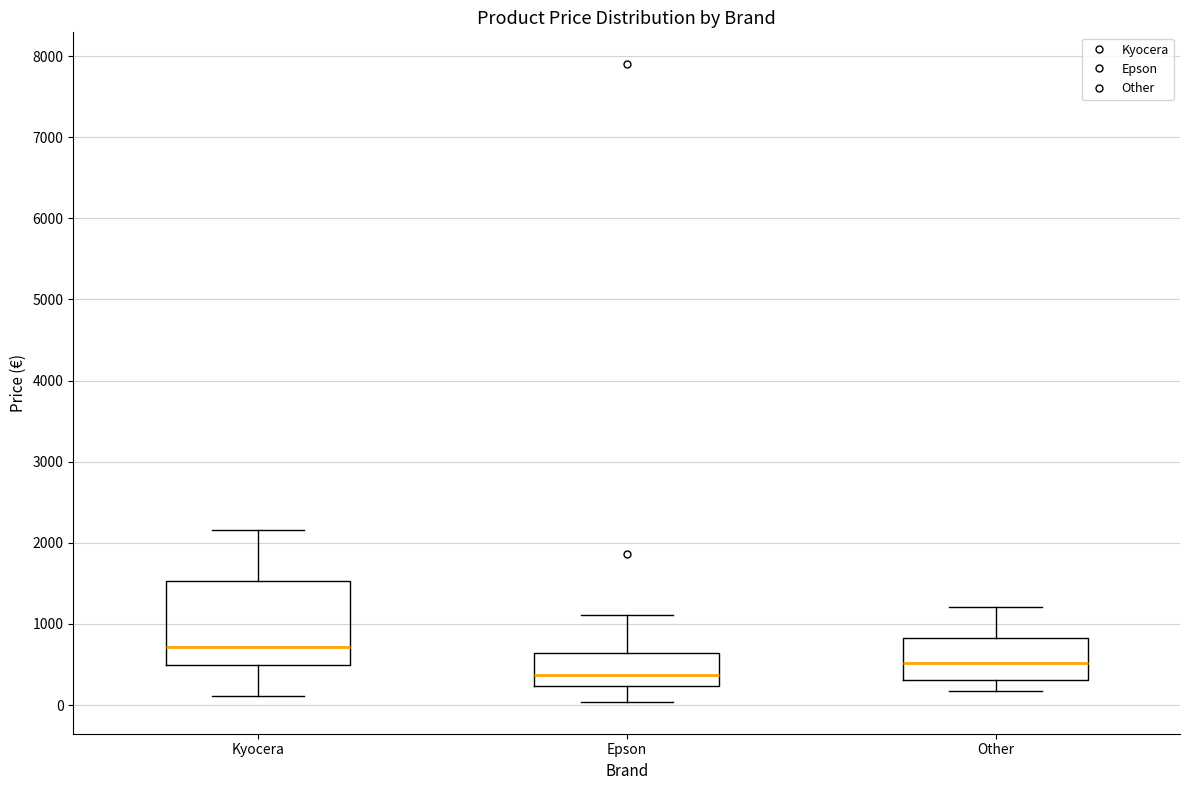

Where is the lower edge of the box for Kyocera on the y-axis? The values are not printed on the chart, so give them approximately, as read against the axis.

500